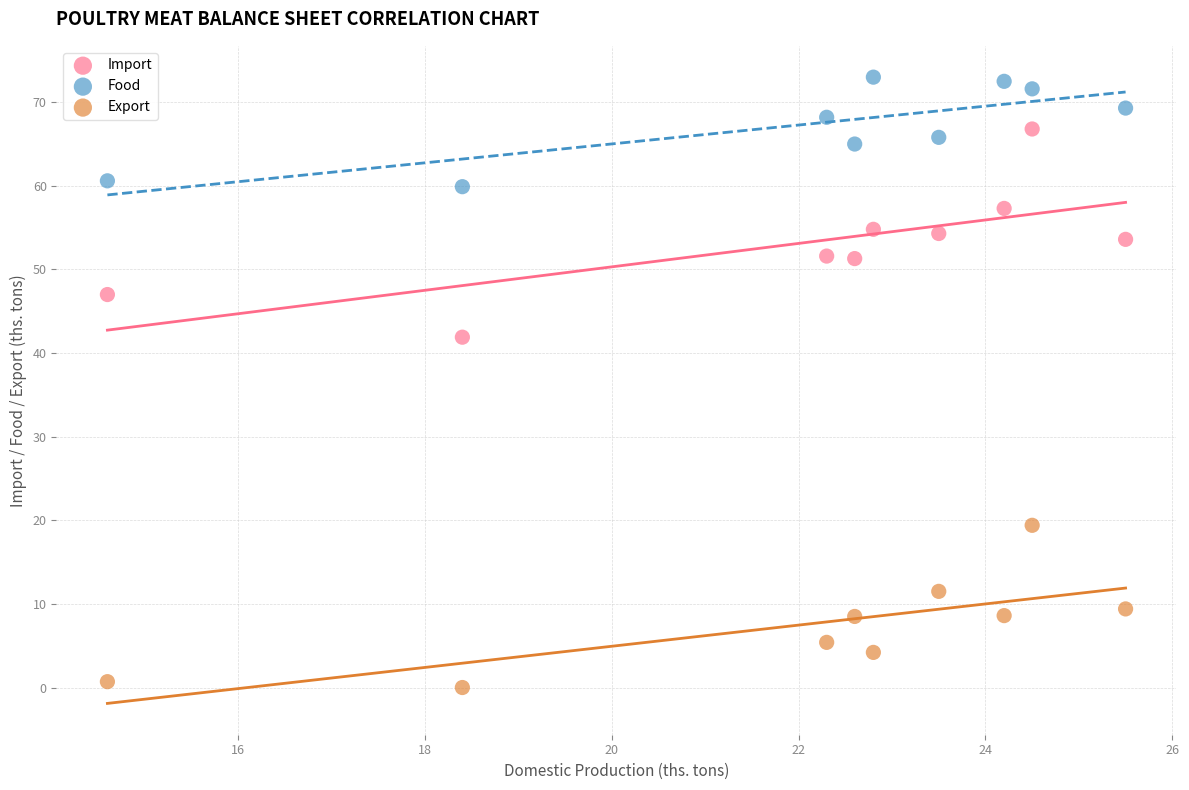

What are all the series names shown in the legend?

Import, Food, Export